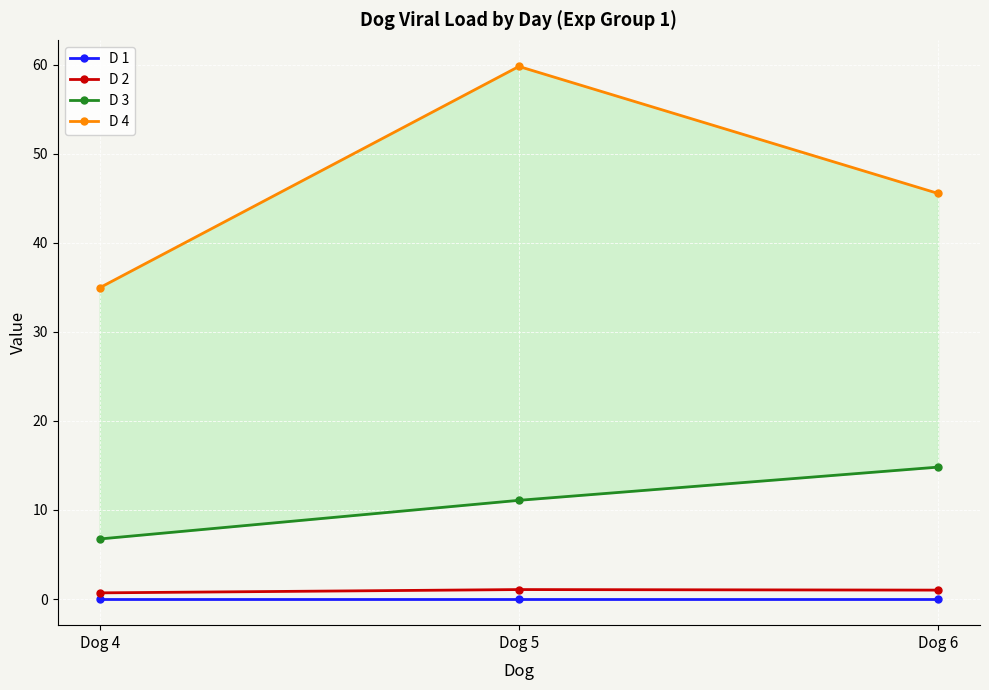

How many lines are shown in the chart?

4